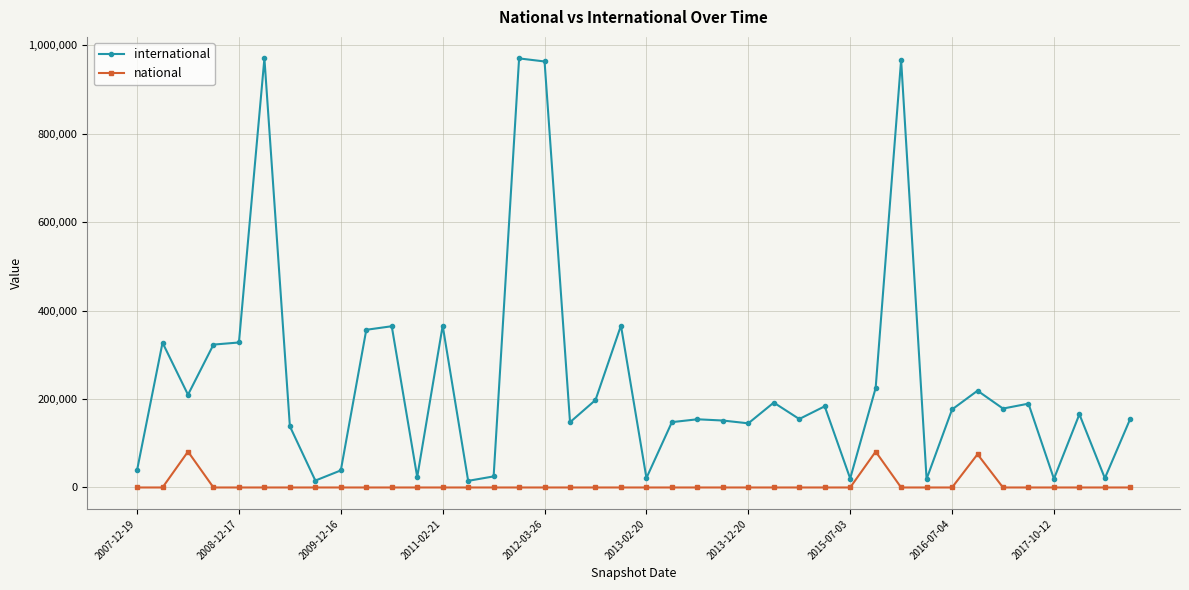

Which series has the largest range (max minus min)?

international